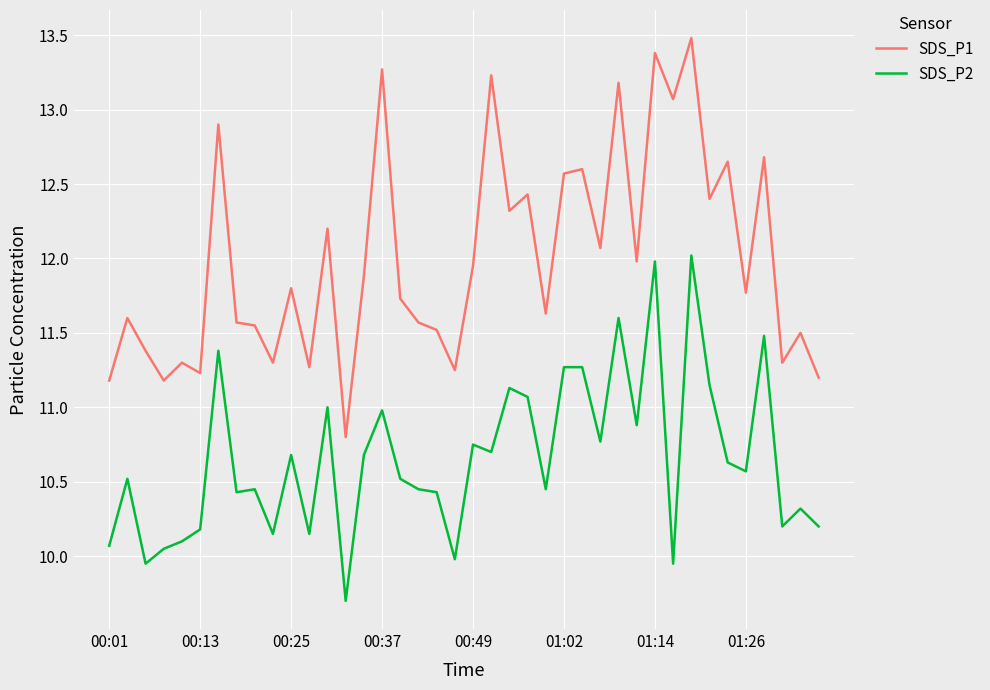

Which series has the largest total across all categories?

SDS_P1